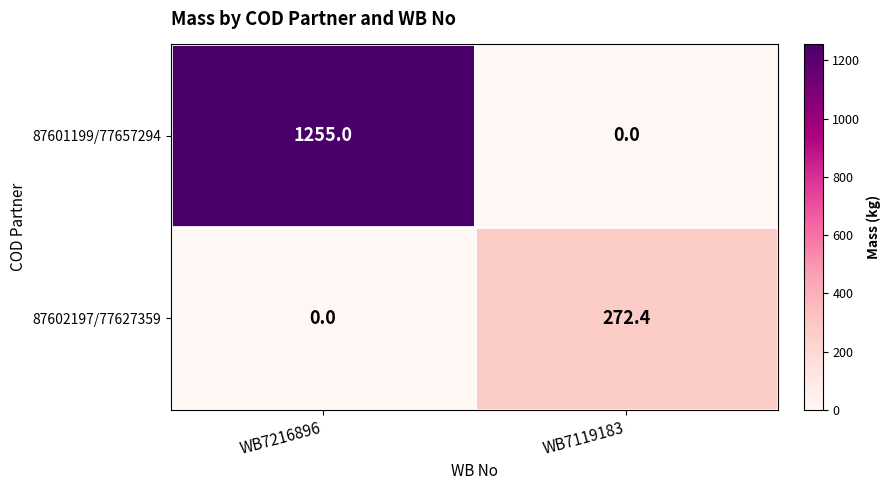

Reading left to right, transcribe all the data shown in this chart.

87601199/77657294: WB7216896=1255.0	WB7119183=0.0
87602197/77627359: WB7216896=0.0	WB7119183=272.4